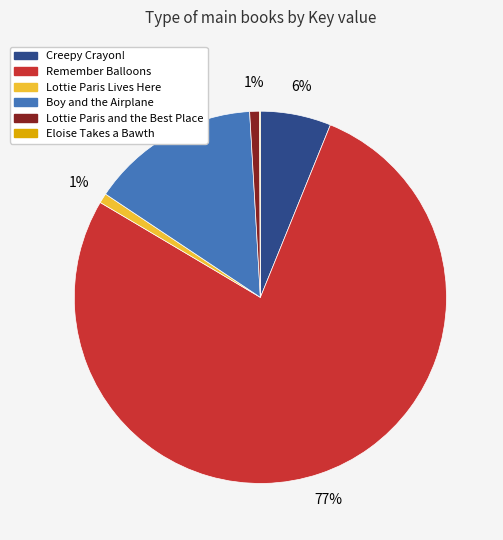

Which category has the biggest portion of the pie?

Remember Balloons